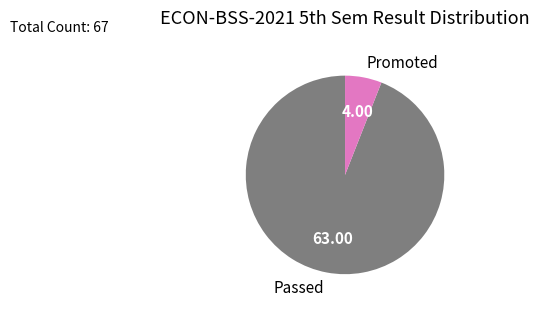

Which slice is the largest?

Passed